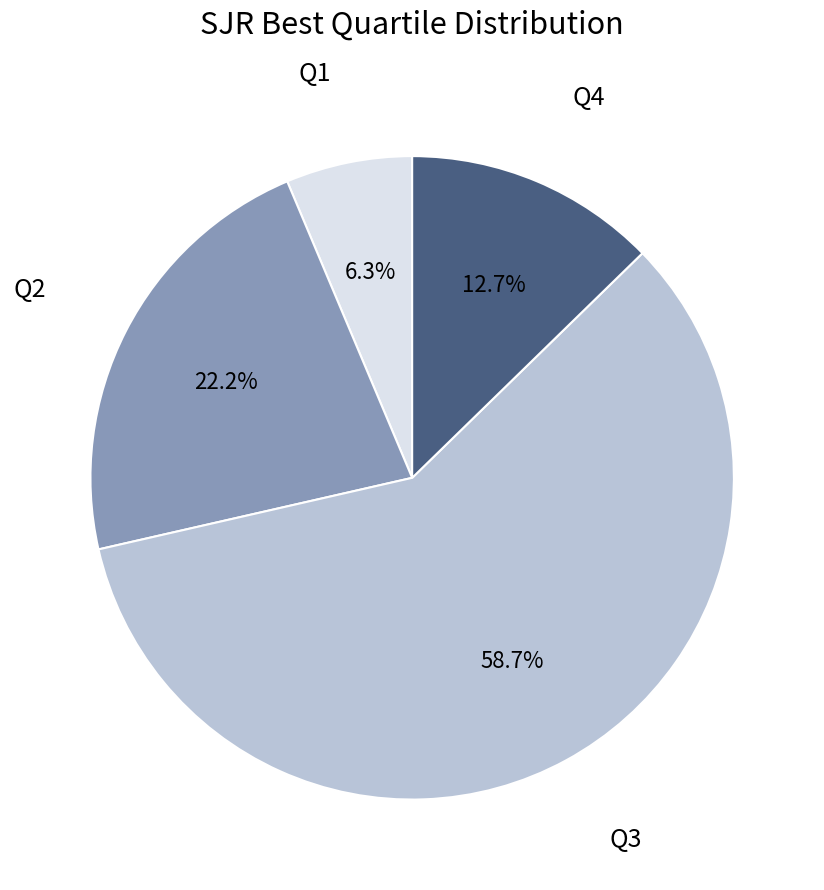

Which category has the biggest portion of the pie?

Q3